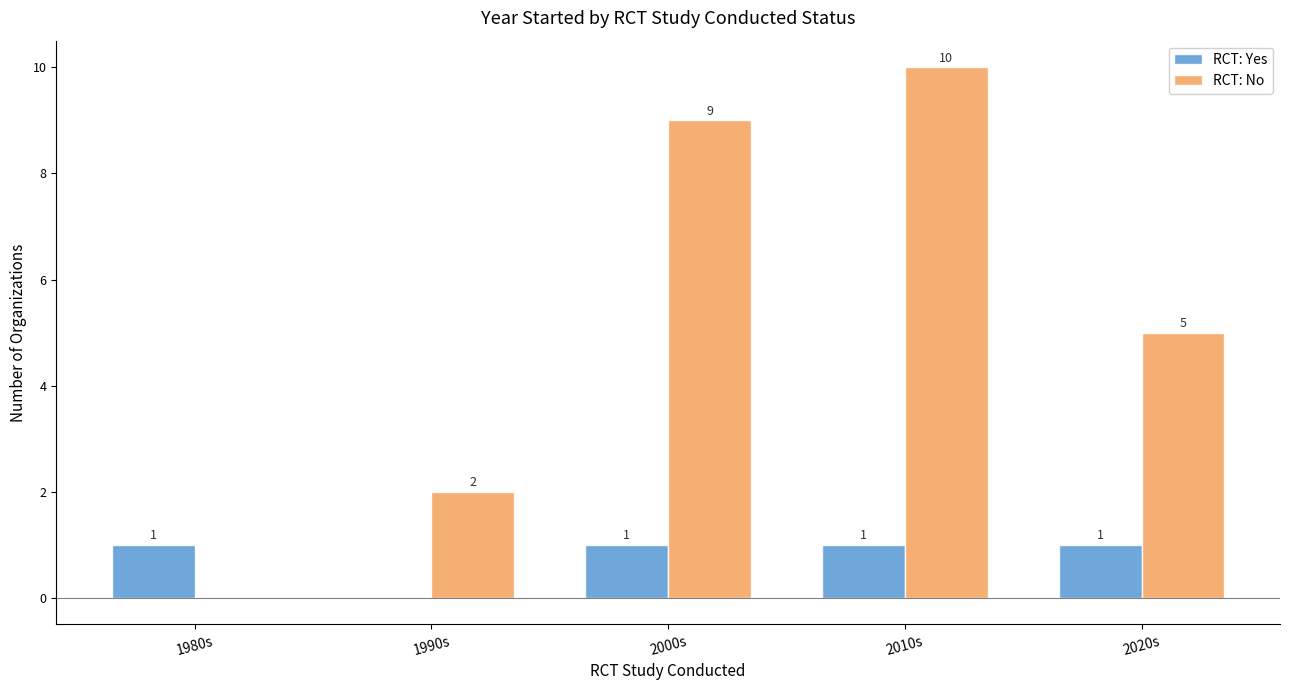

What is the maximum value shown in the chart?

10